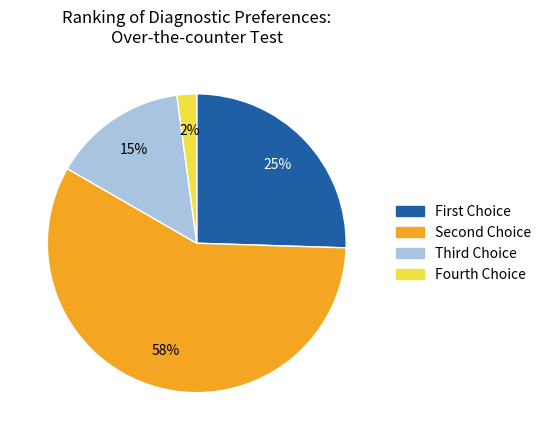

To the nearest percent, what is the difference between the largest and smallest slice percentages?

56%